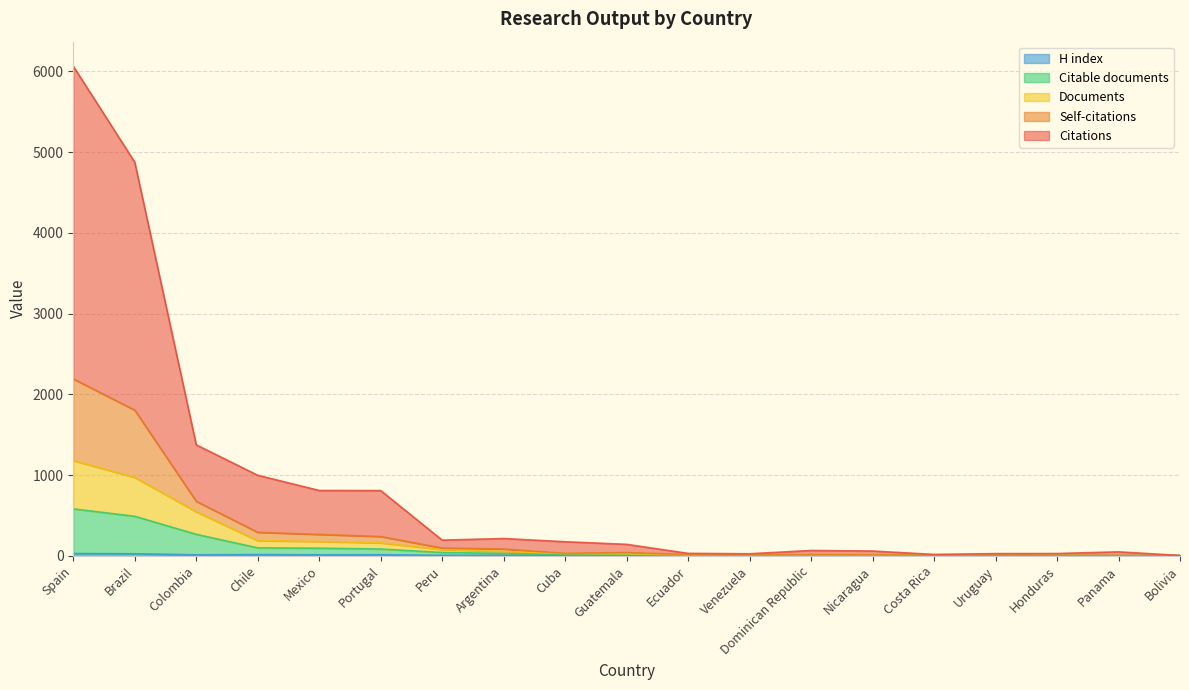

At which label does Self-citations reach its peak?

Spain